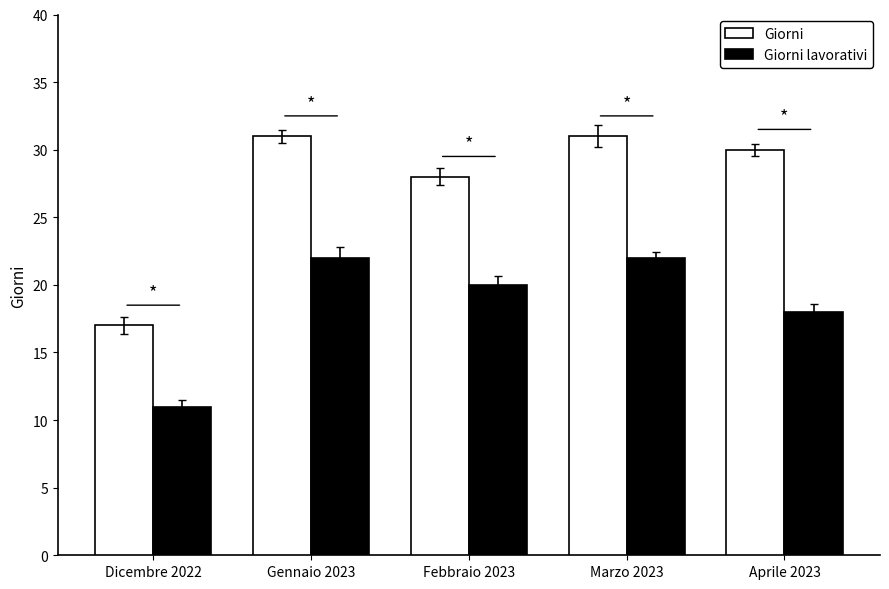

At how many categories does at least one series exceed 15?

5